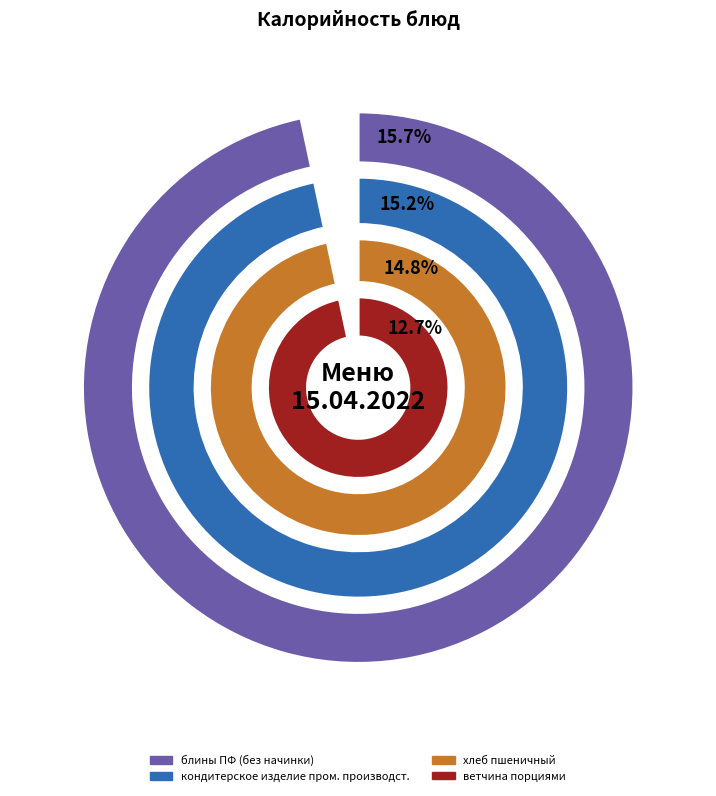

True or false: хлеб ржано-пшеничный accounts for 6% of the total.

False